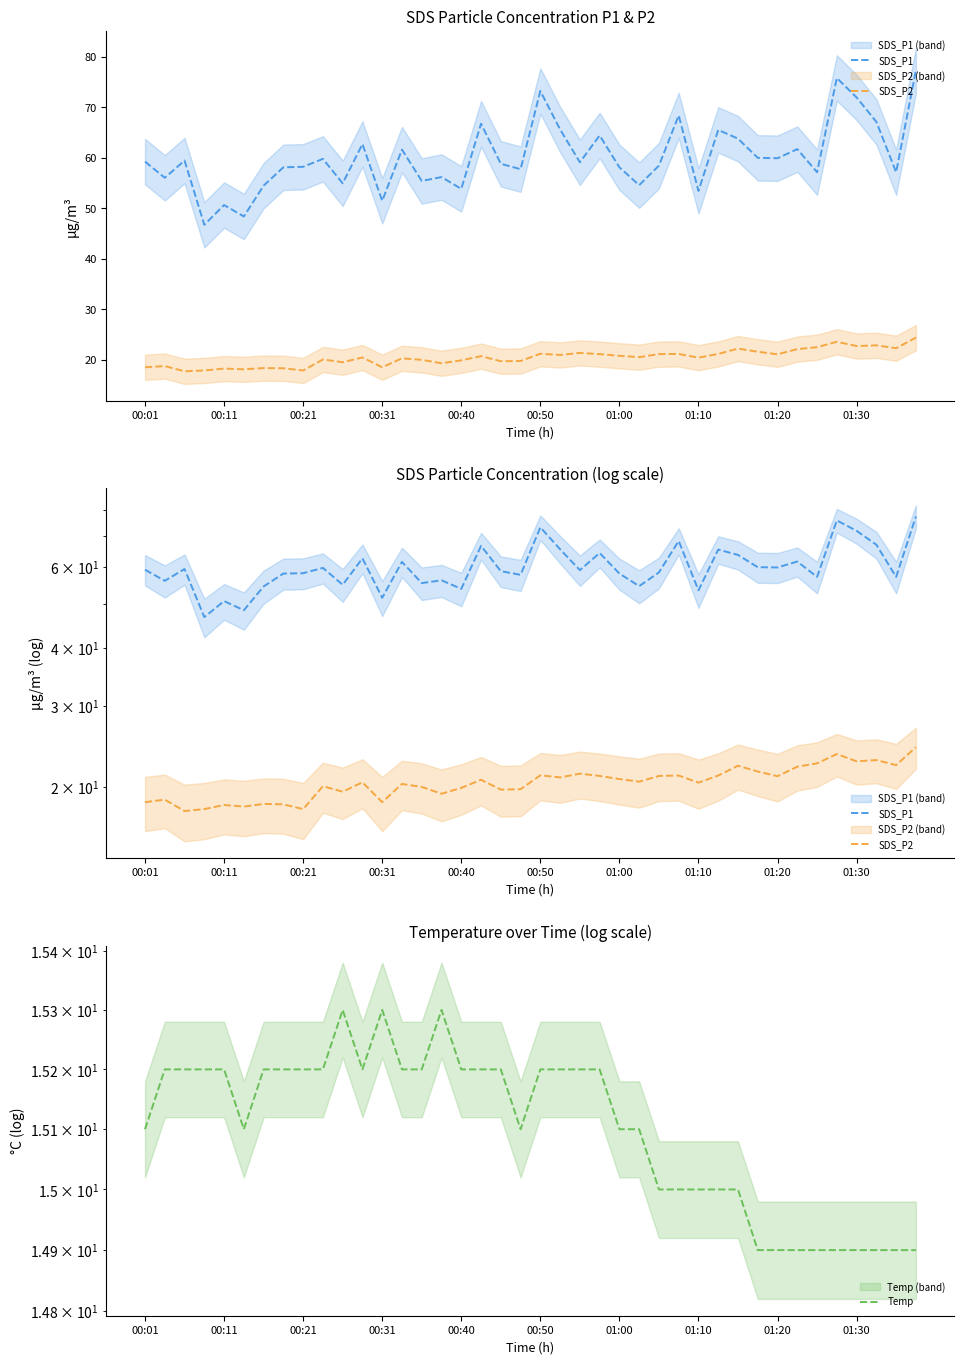

How many interior local valleys does the SDS_P2 series have?

13